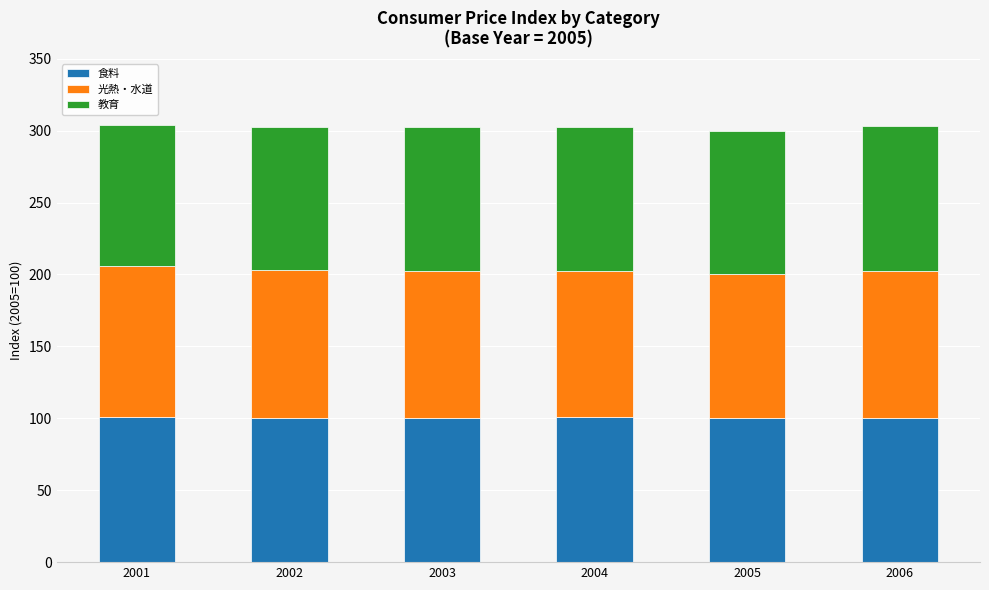

What are all the series names shown in the legend?

食料, 光熱・水道, 教育